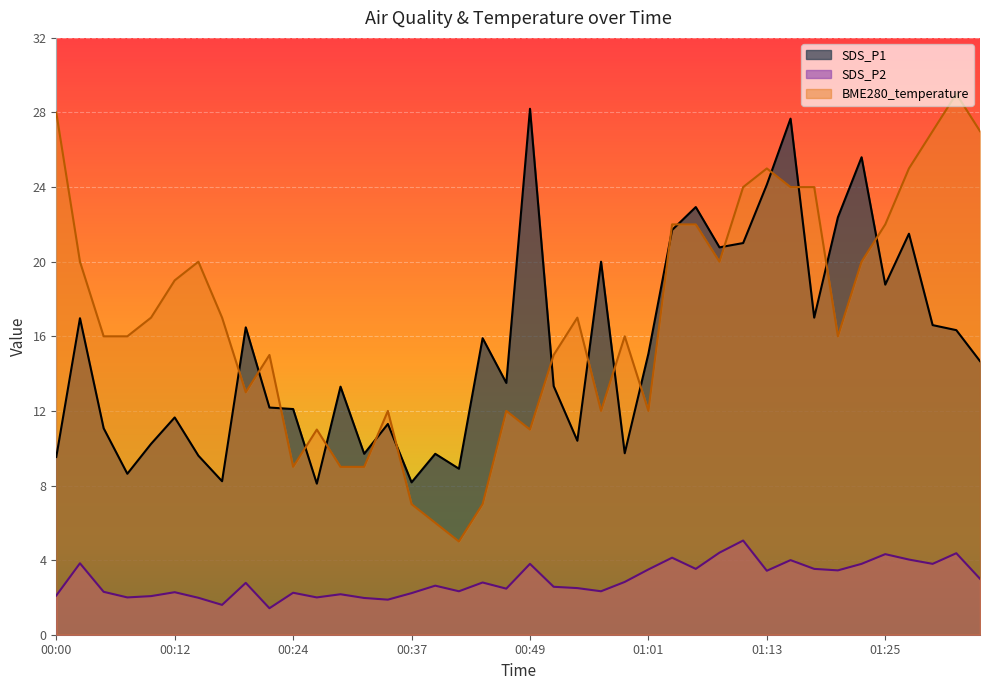

How many lines are shown in the chart?

3